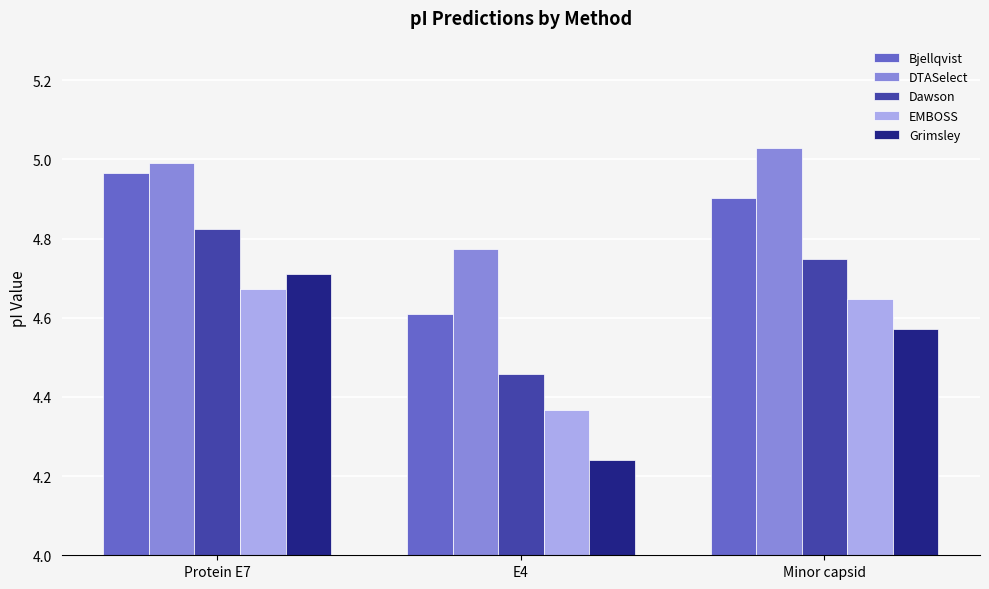

How many categories are shown in the chart?

3